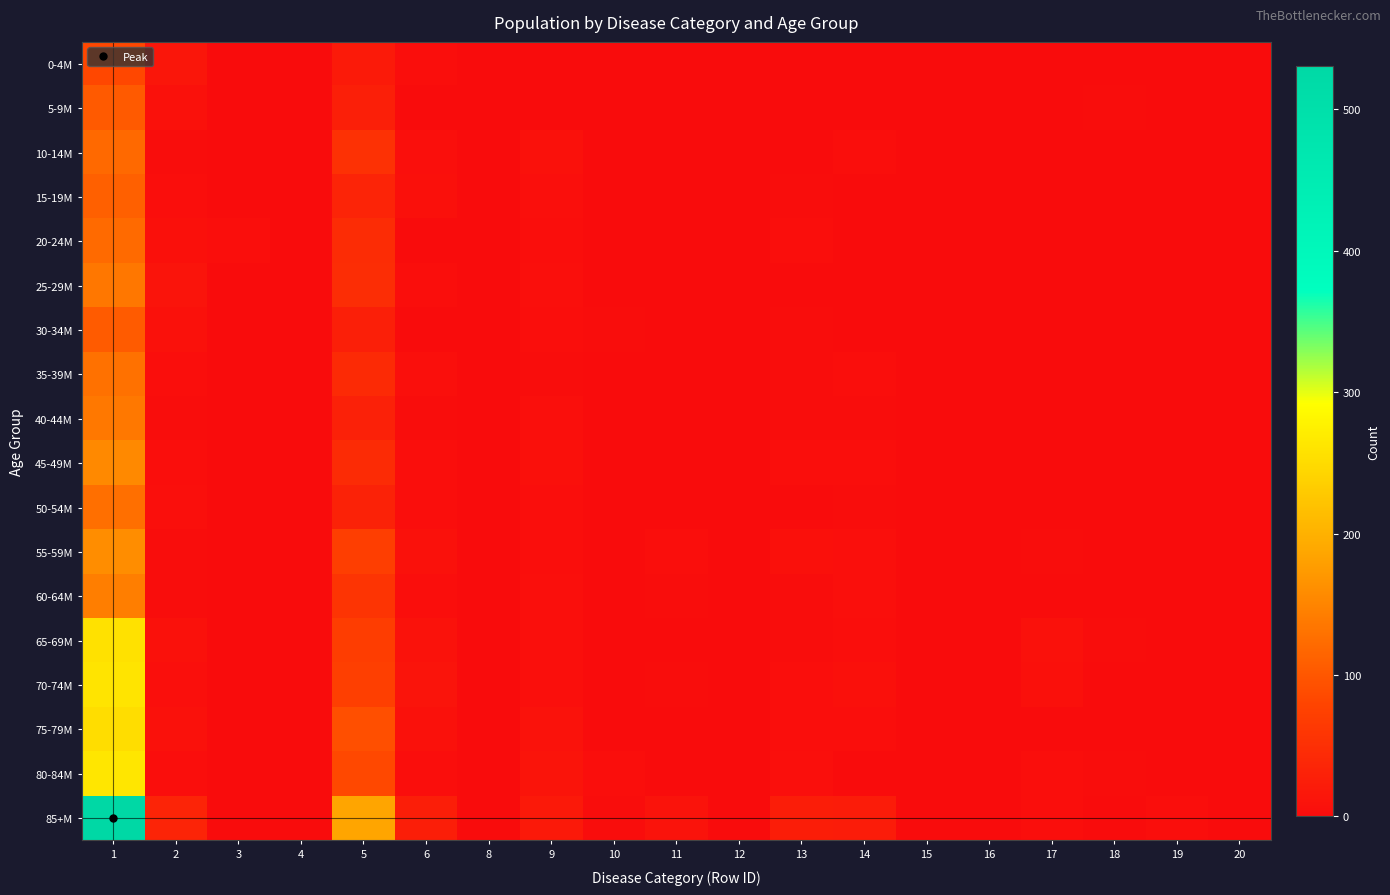

Which series has the largest range (max minus min)?

85+M